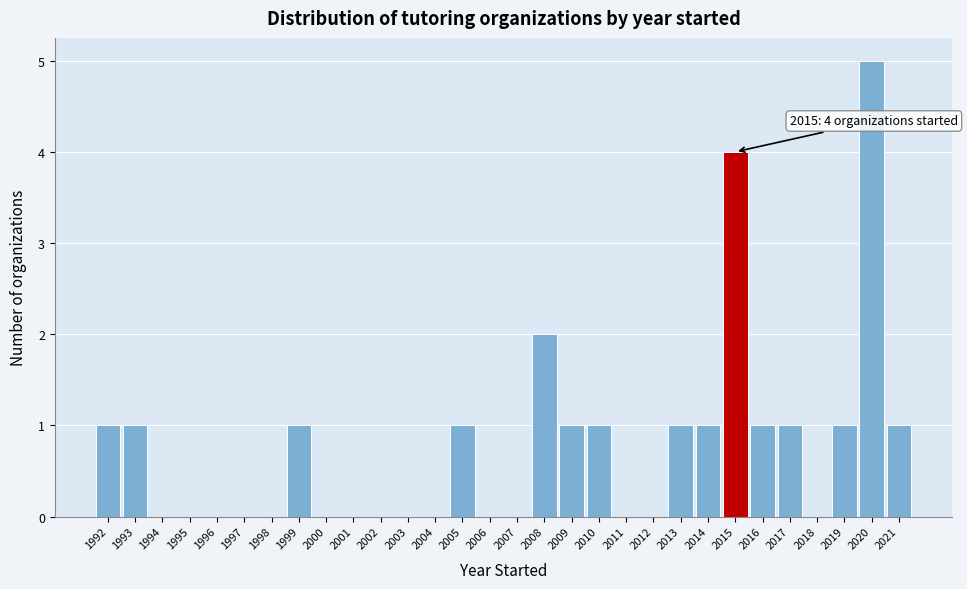

Which range on the x-axis has the tallest bar?

2019.5 to 2020.5